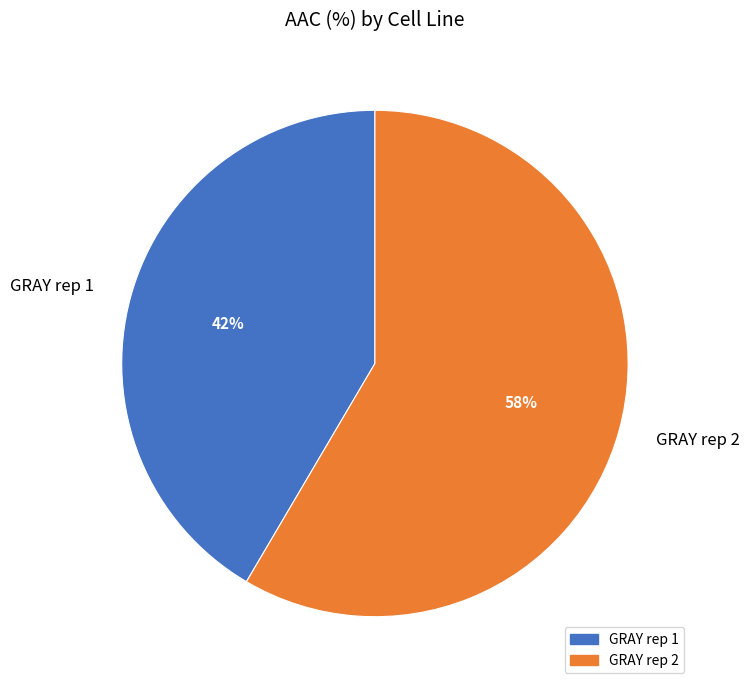

To the nearest percent, what is the average slice percentage?

50%